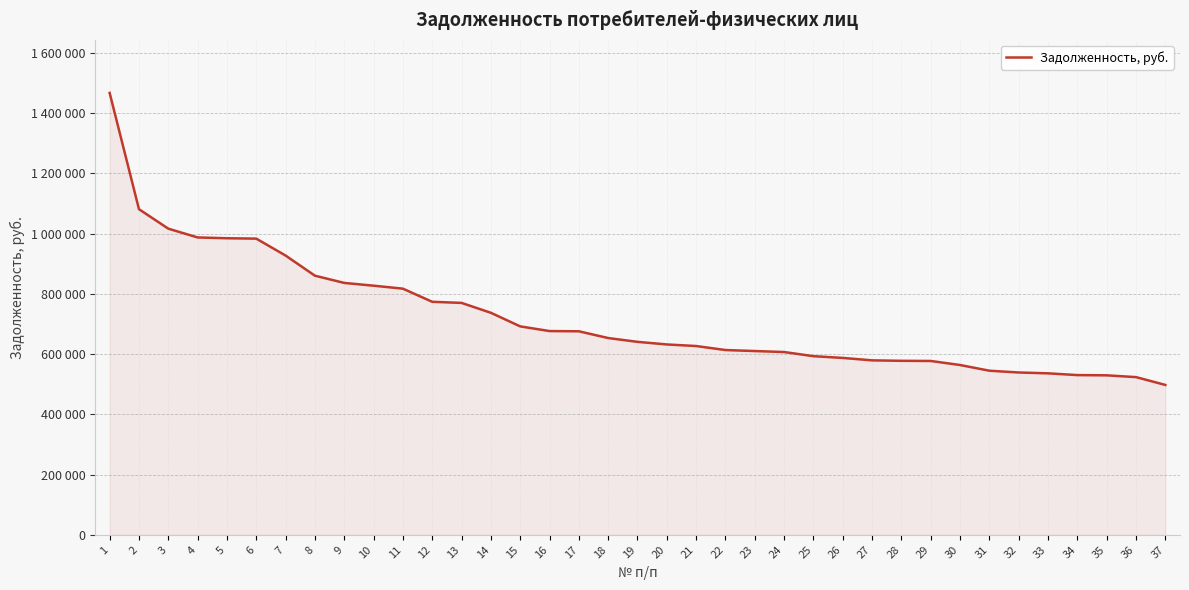

Is this an area chart (filled region under the line)?

Yes